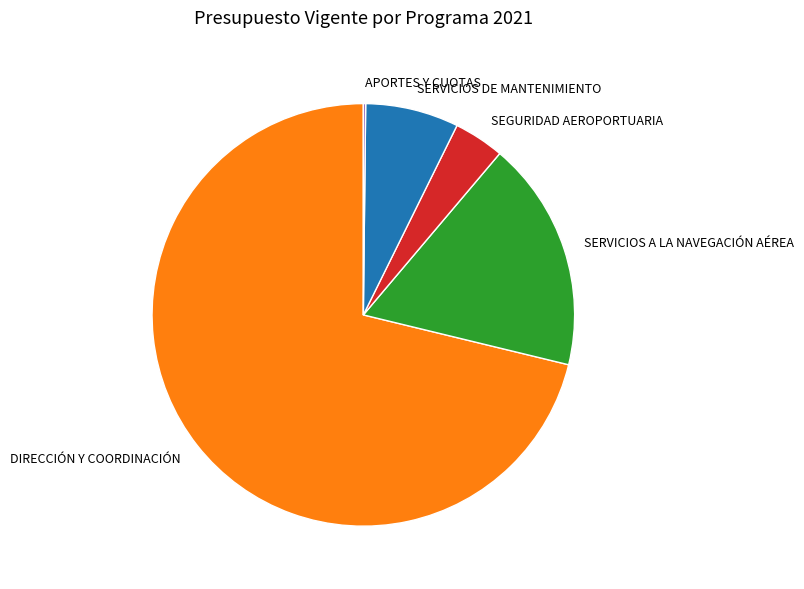

True or false: SERVICIOS DE MANTENIMIENTO accounts for 1% of the total.

False